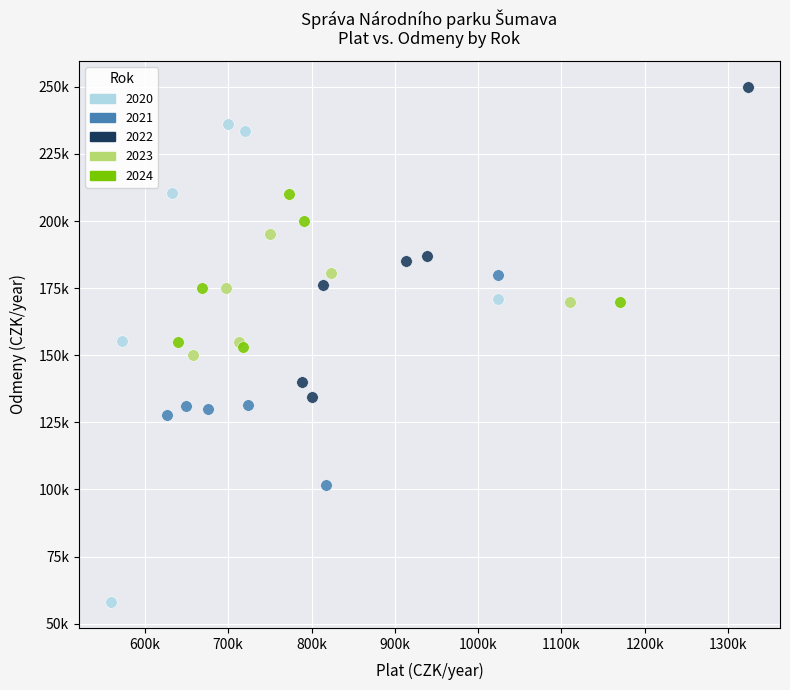

What are all the series names shown in the legend?

2020, 2021, 2022, 2023, 2024